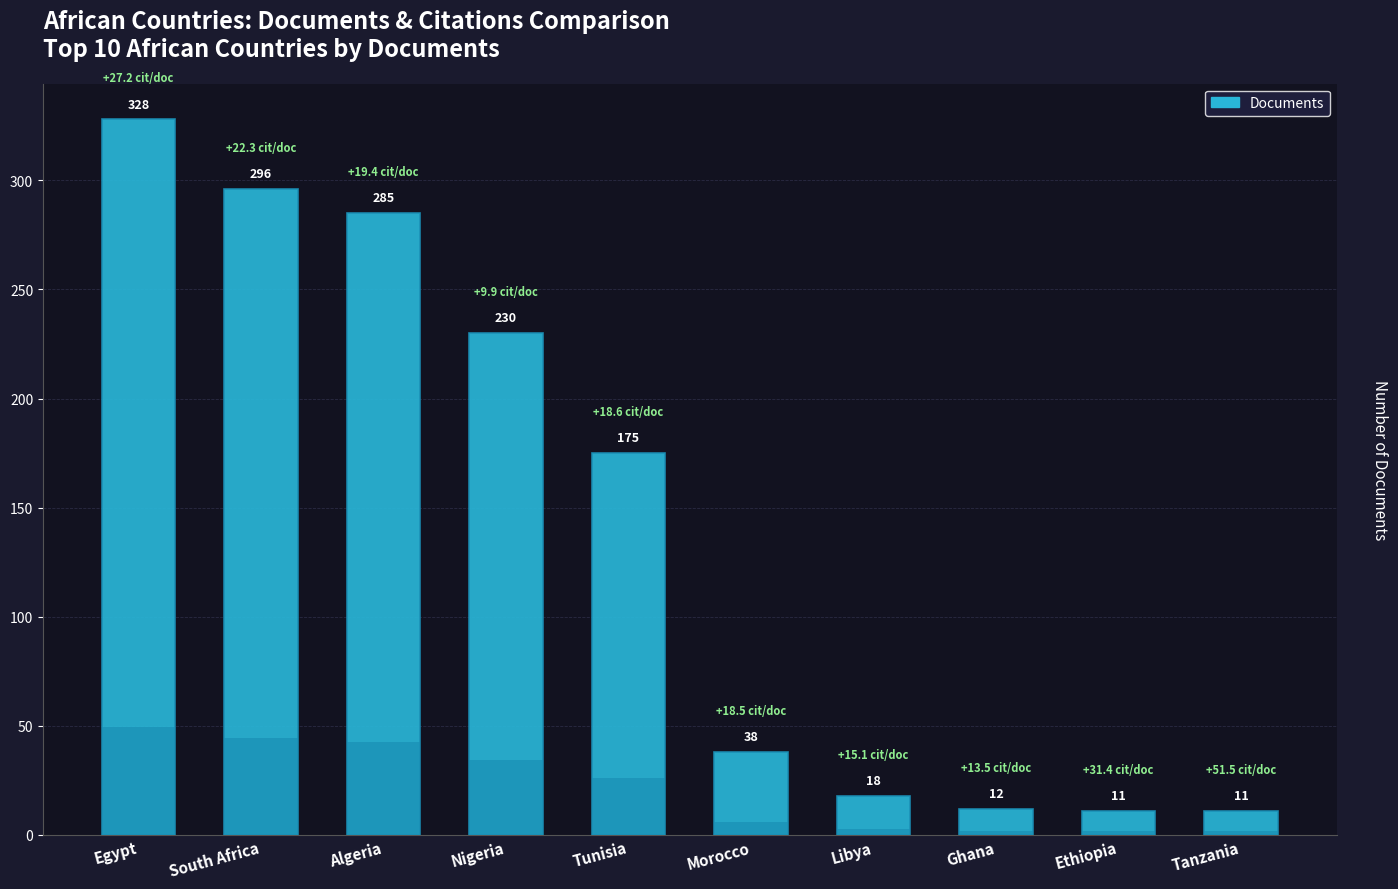

List the labels in order of value, smallest first.

Ethiopia, Tanzania, Ghana, Libya, Morocco, Tunisia, Nigeria, Algeria, South Africa, Egypt